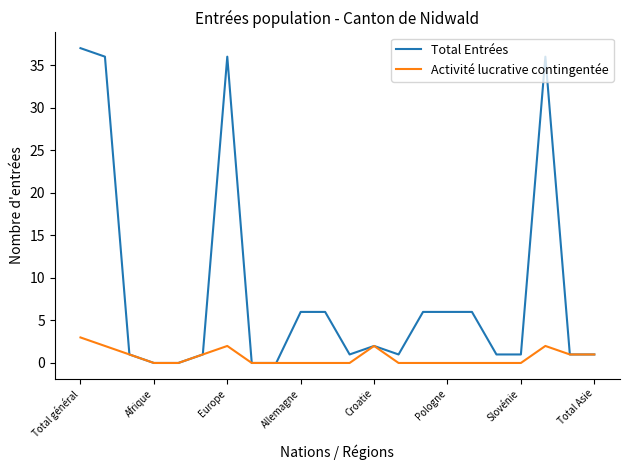

Reading left to right, extract all data points from this chart.

Total Entrées: 37	36	1	0	0	1	36	0	0	6	6	1	2	1	6	6	6	1	1	36	1	1
Activité lucrative contingentée: 3	2	1	0	0	1	2	0	0	0	0	0	2	0	0	0	0	0	0	2	1	1